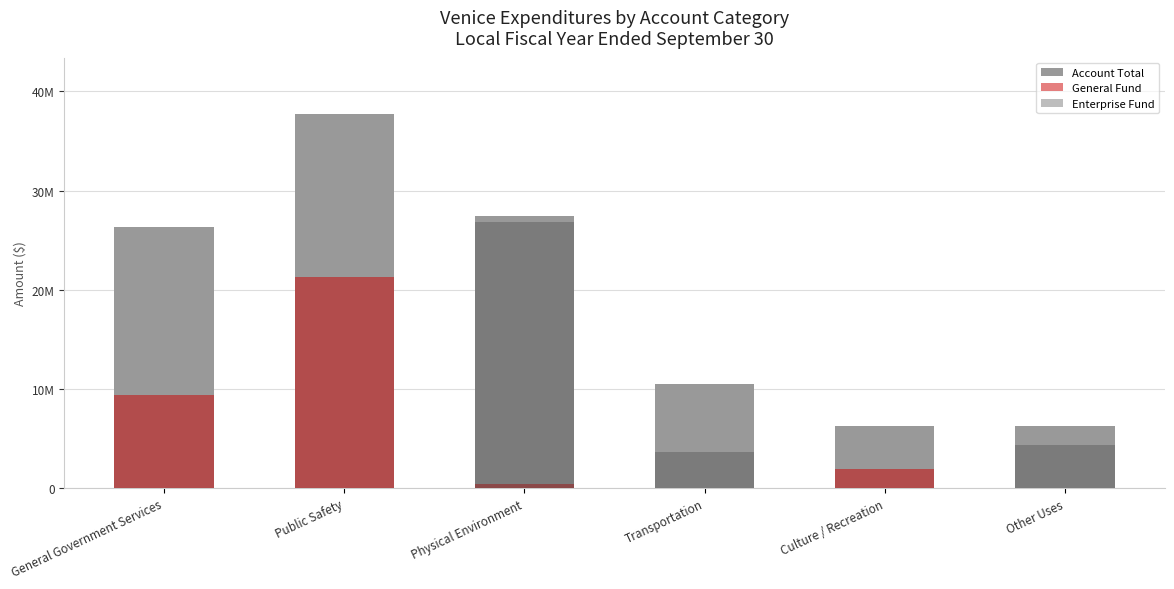

Rank the series by their maximum value, from highest to lowest.

Account Total, Enterprise Fund, General Fund